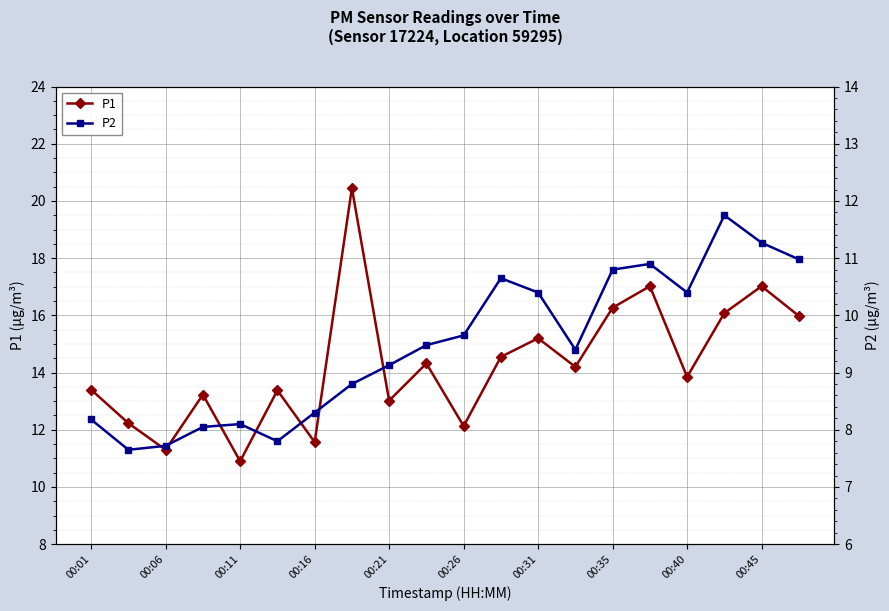

In P1, how many points are higher than both neighbors (excluding endpoints)?

7